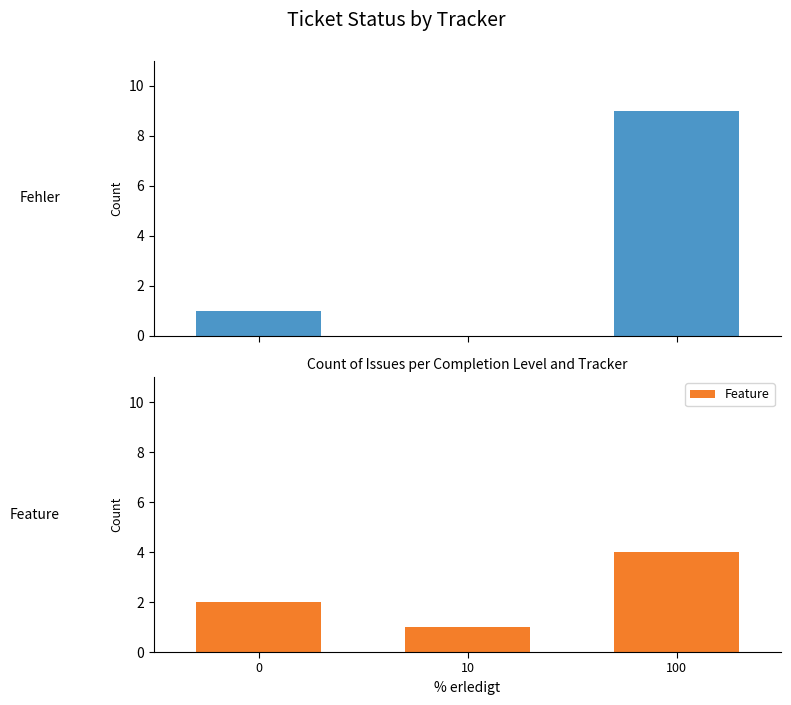

Reading left to right, extract all data points from this chart.

Fehler: 1	0	9
Feature: 2	1	4